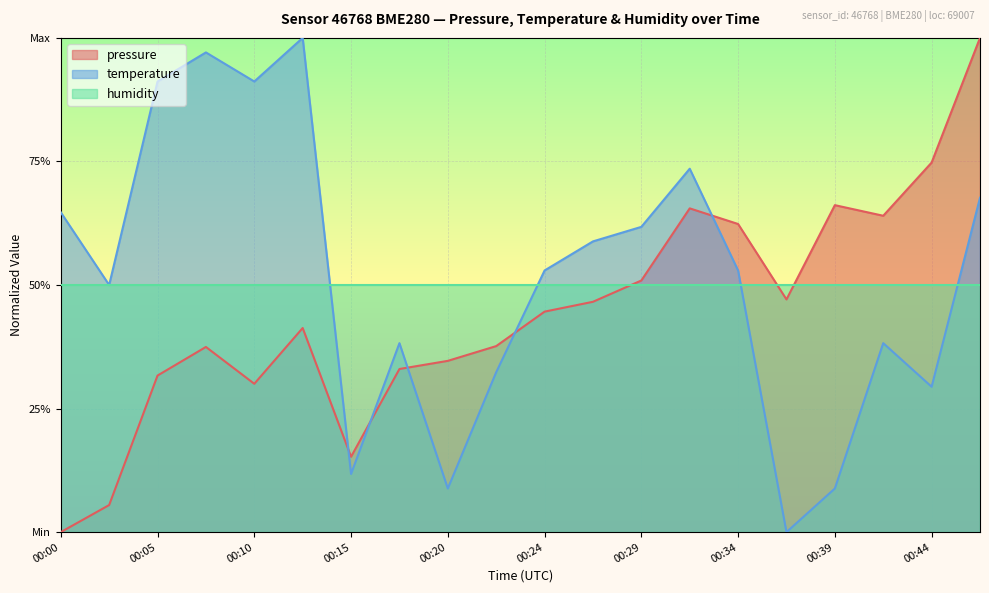

Rank the series by their average value, from highest to lowest.

temperature, humidity, pressure